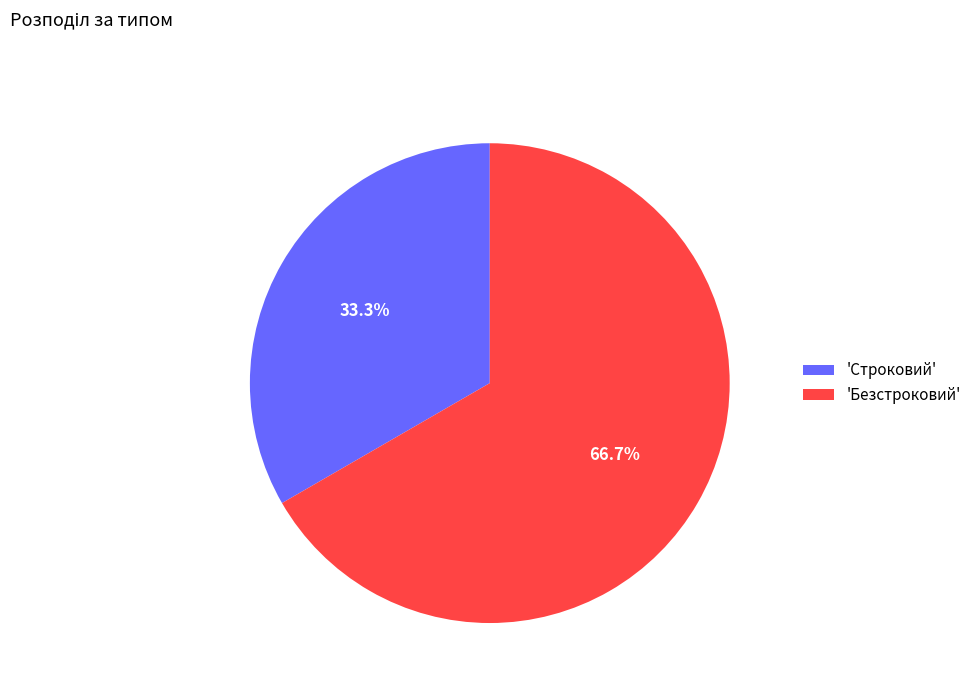

Which category accounts for the majority?

'Безстроковий'